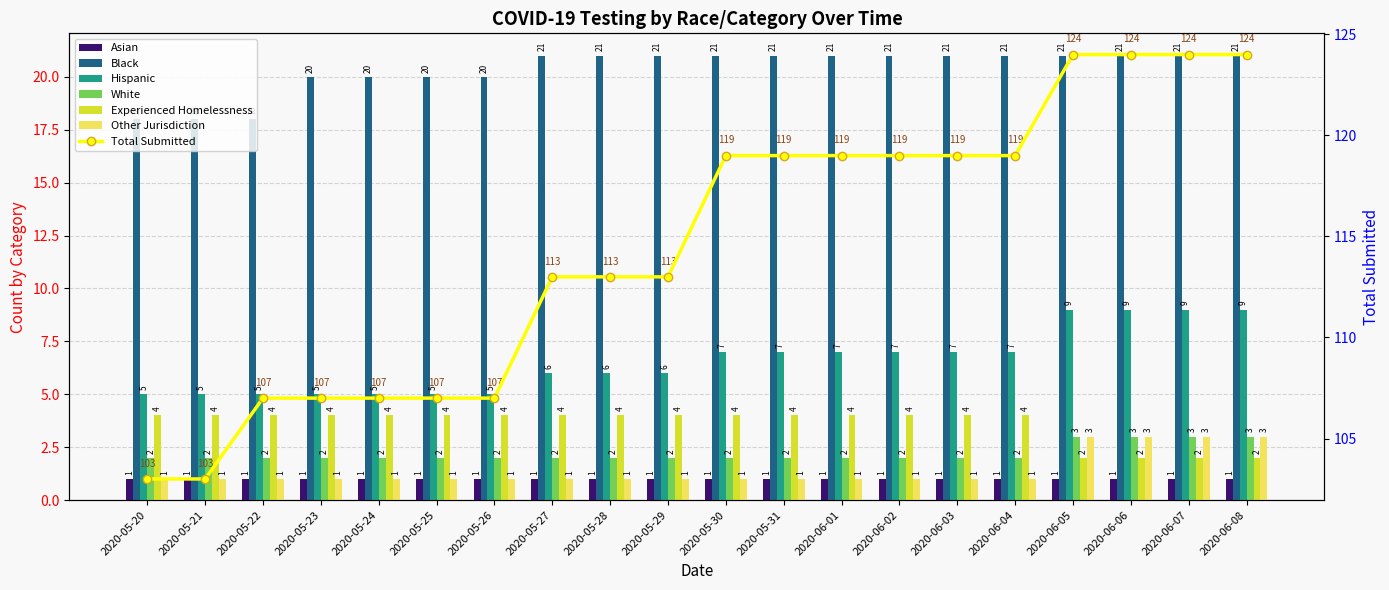

What position from the right is 2020-05-23?

17